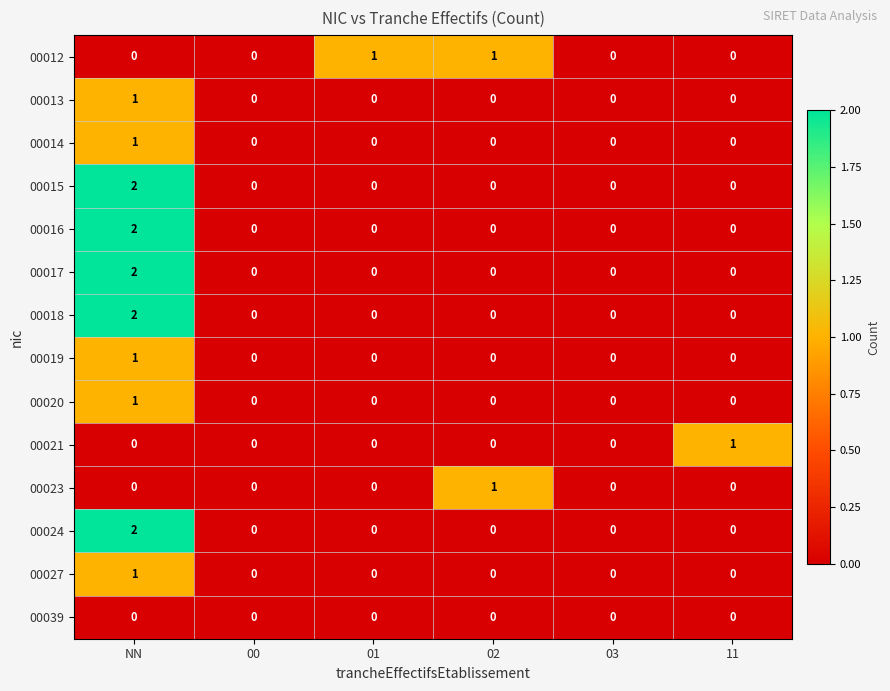

Which series changed the most between 01 and 02?

00023